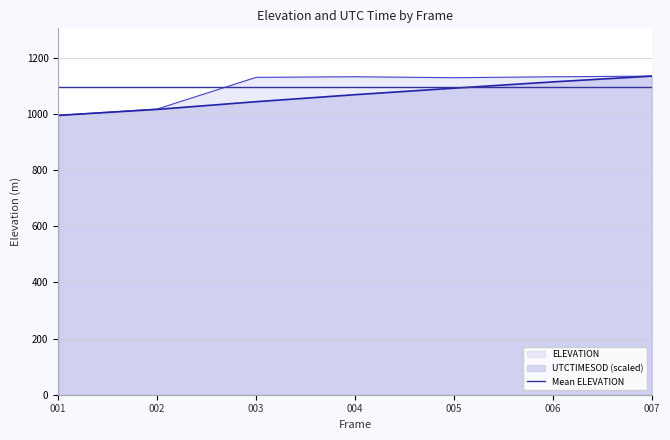

Does the chart have visible grid lines?

Yes